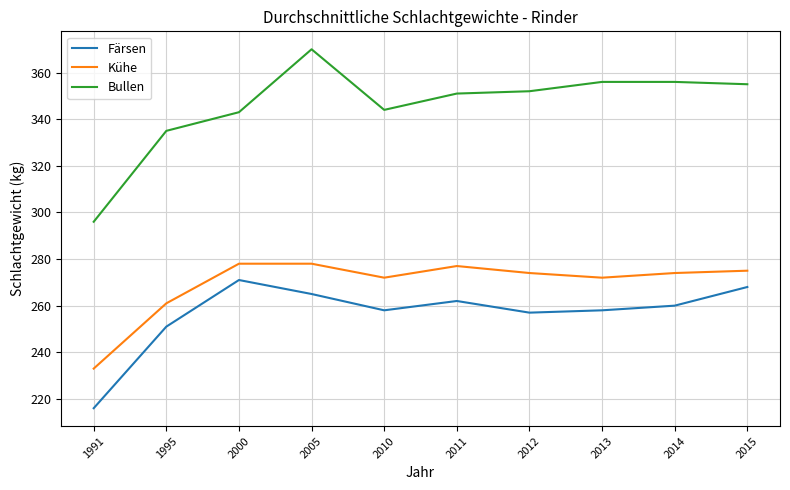

Is it true that Kühe equals 66 at 1991?

False